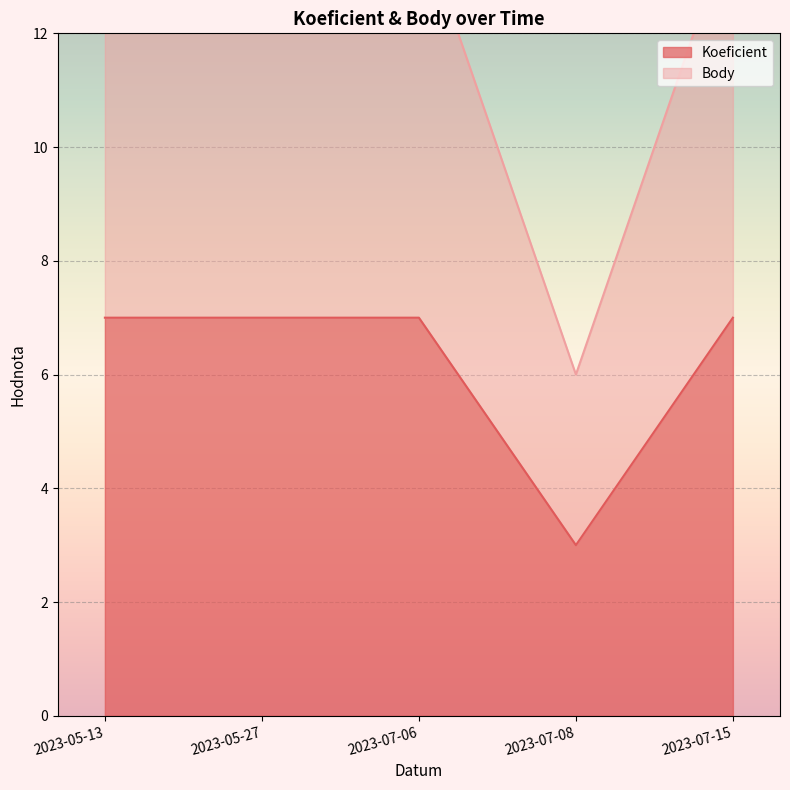

True or false: Body and Koeficient intersect in this chart.

False